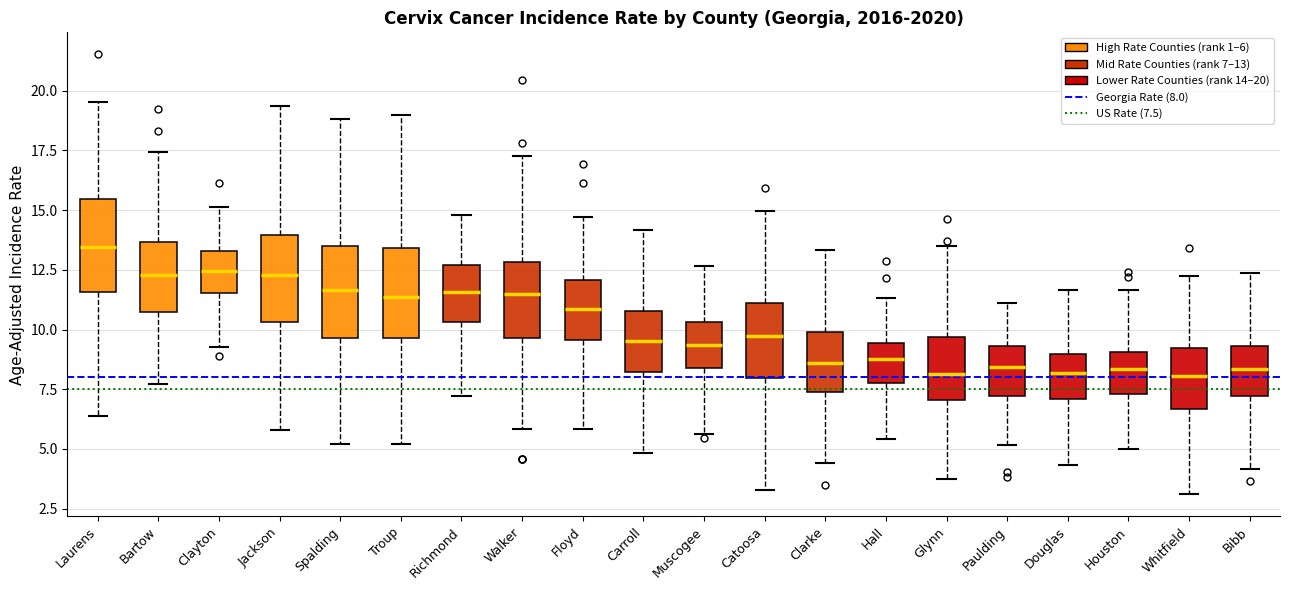

Reading left to right, transcribe this box plot: for each box, give where its median line is, the range the box spans, and where its two whiskers end, as read against the y-axis. The values are not printed on the chart, so give them approximately, as read against the axis.

Laurens: median 13.5, box 11.5 to 15.5, whiskers 6.5 to 19.5
Bartow: median 12.5, box 10.5 to 13.5, whiskers 7.5 to 17.5
Clayton: median 12.5, box 11.5 to 13.5, whiskers 9.5 to 15.0
Jackson: median 12.5, box 10.5 to 14.0, whiskers 6.0 to 19.5
Spalding: median 11.5, box 9.5 to 13.5, whiskers 5.0 to 19.0
Troup: median 11.5, box 9.5 to 13.5, whiskers 5.0 to 19.0
Richmond: median 11.5, box 10.5 to 12.5, whiskers 7.0 to 15.0
Walker: median 11.5, box 9.5 to 13.0, whiskers 6.0 to 17.5
Floyd: median 11.0, box 9.5 to 12.0, whiskers 6.0 to 14.5
Carroll: median 9.5, box 8.0 to 11.0, whiskers 5.0 to 14.0
Muscogee: median 9.5, box 8.5 to 10.5, whiskers 5.5 to 12.5
Catoosa: median 9.5, box 8.0 to 11.0, whiskers 3.5 to 15.0
Clarke: median 8.5, box 7.5 to 10.0, whiskers 4.5 to 13.5
Hall: median 9.0, box 8.0 to 9.5, whiskers 5.5 to 11.5
Glynn: median 8.0, box 7.0 to 9.5, whiskers 3.5 to 13.5
Paulding: median 8.5, box 7.0 to 9.5, whiskers 5.0 to 11.0
Douglas: median 8.0, box 7.0 to 9.0, whiskers 4.5 to 11.5
Houston: median 8.5, box 7.5 to 9.0, whiskers 5.0 to 11.5
Whitfield: median 8.0, box 6.5 to 9.0, whiskers 3.0 to 12.0
Bibb: median 8.5, box 7.0 to 9.5, whiskers 4.0 to 12.5